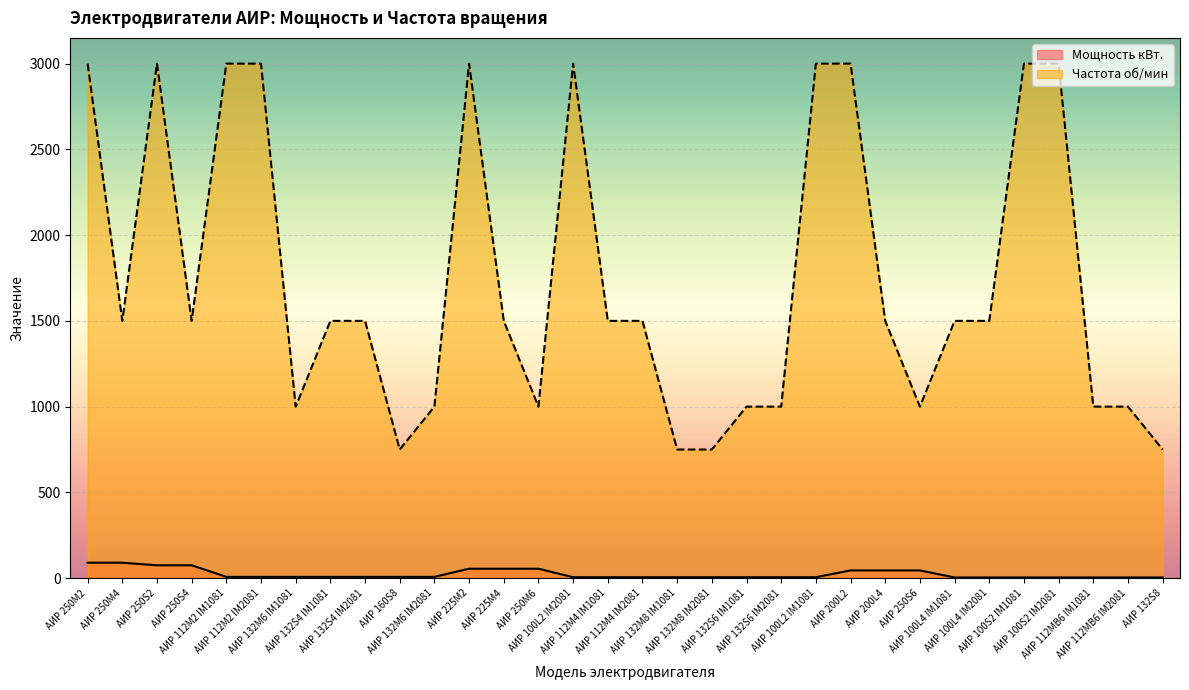

Rank the series at АИР 132M8 IM1081 from lowest to highest value.

Мощность кВт., Частота об/мин